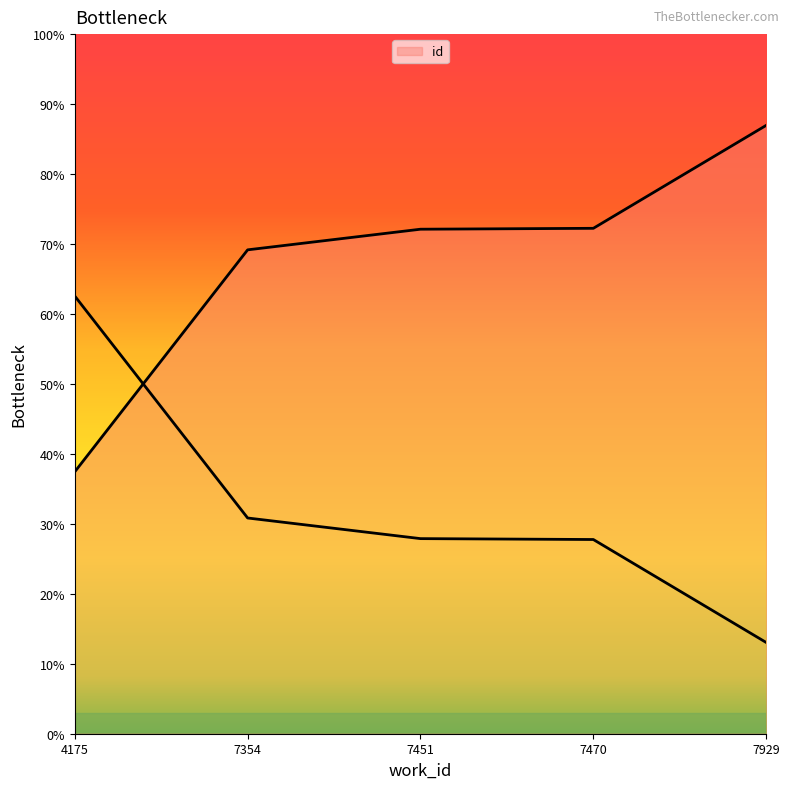

True or false: the data has more than 2 interior local peaks.

False